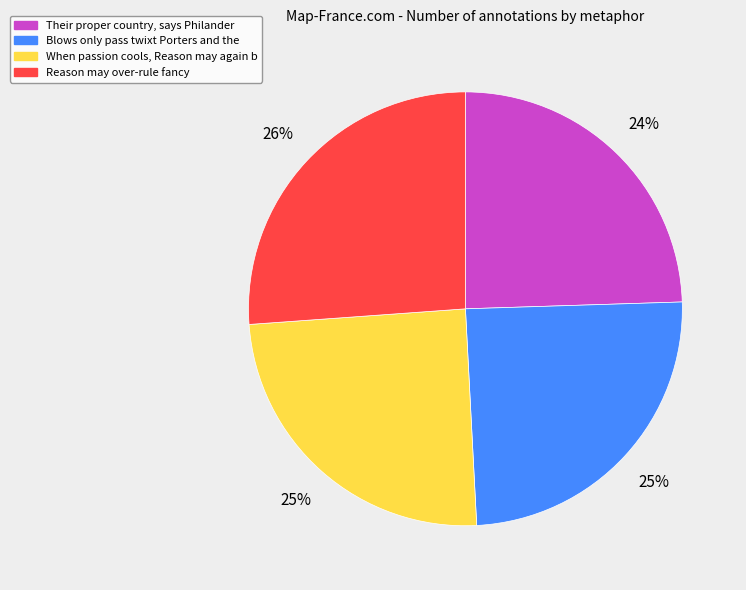

Approximately how many times larger is the value at Blows only pass twixt Porters and the compared to Their proper country, says Philander?

1.0